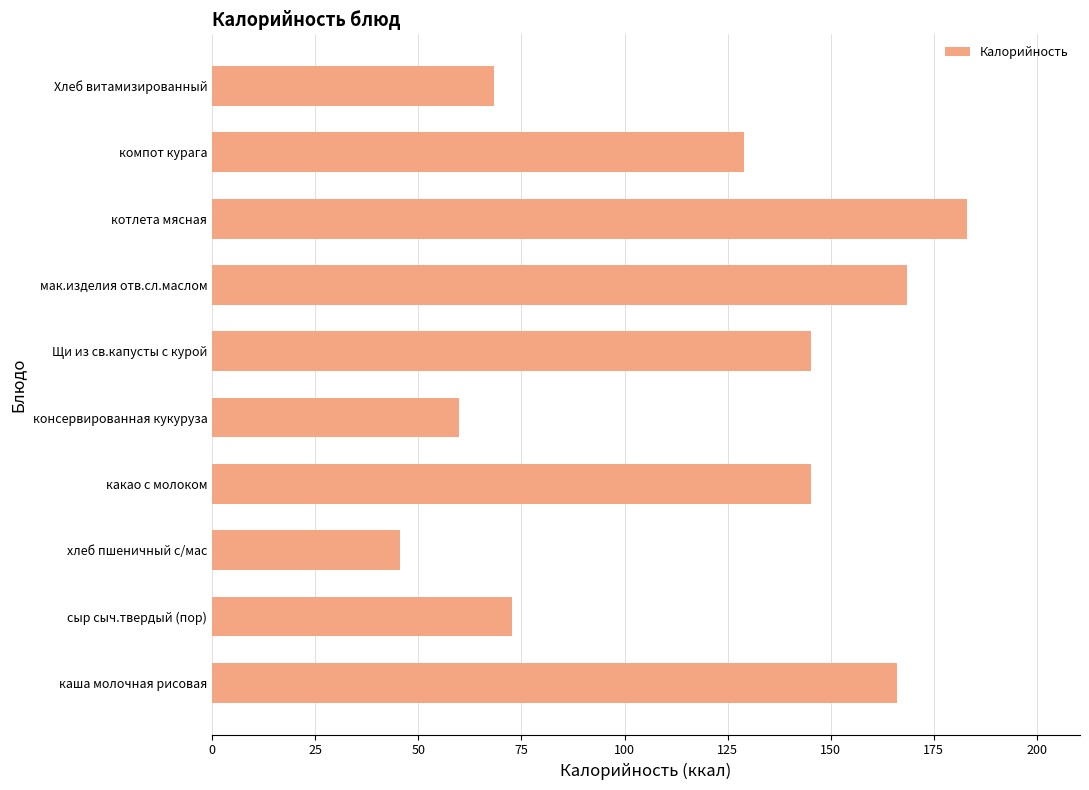

Approximately how many times larger is the value at консервированная кукуруза compared to сыр сыч.твердый (пор)?

0.8